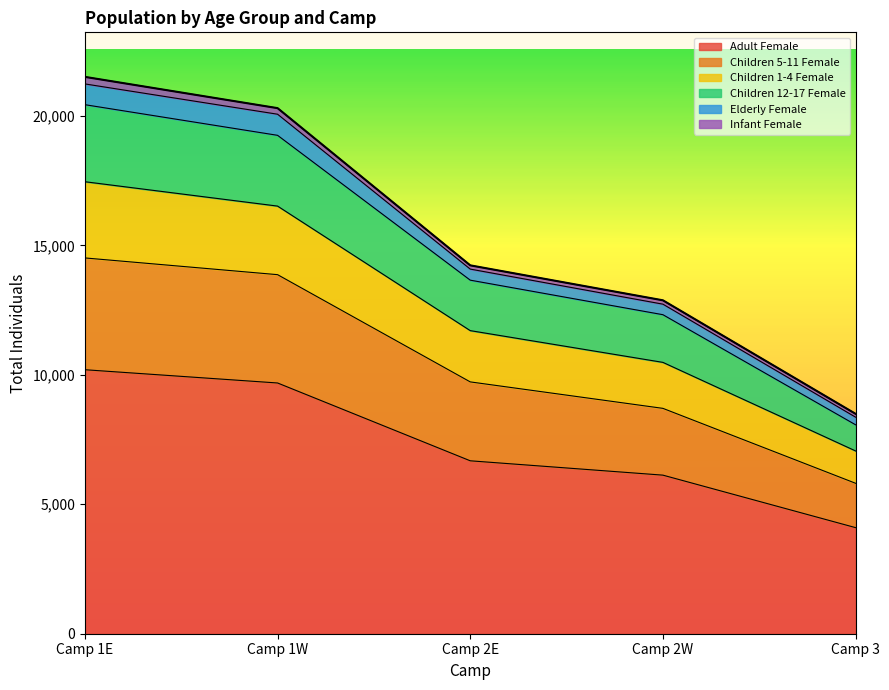

What is the highest value of the Adult Female series?

10195